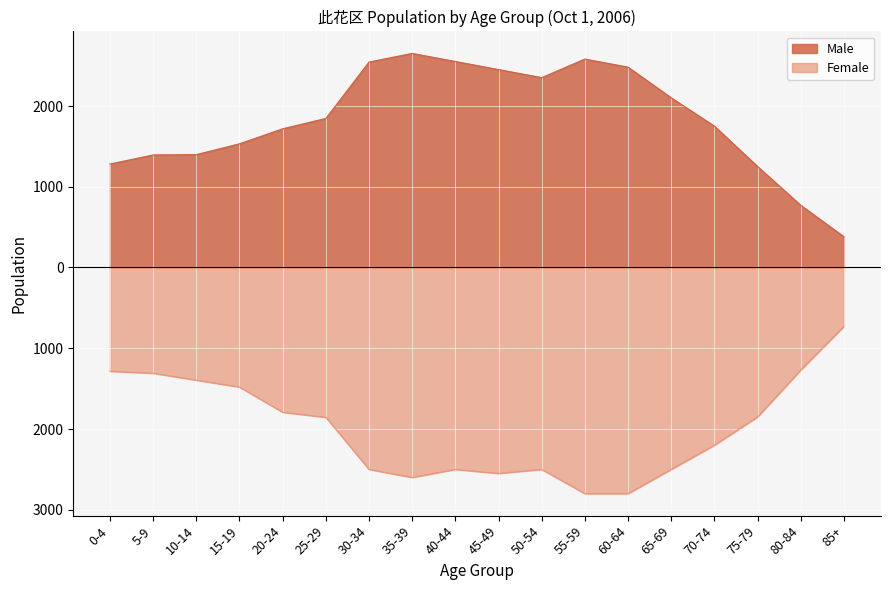

How many interior local peaks does the Male series have?

2